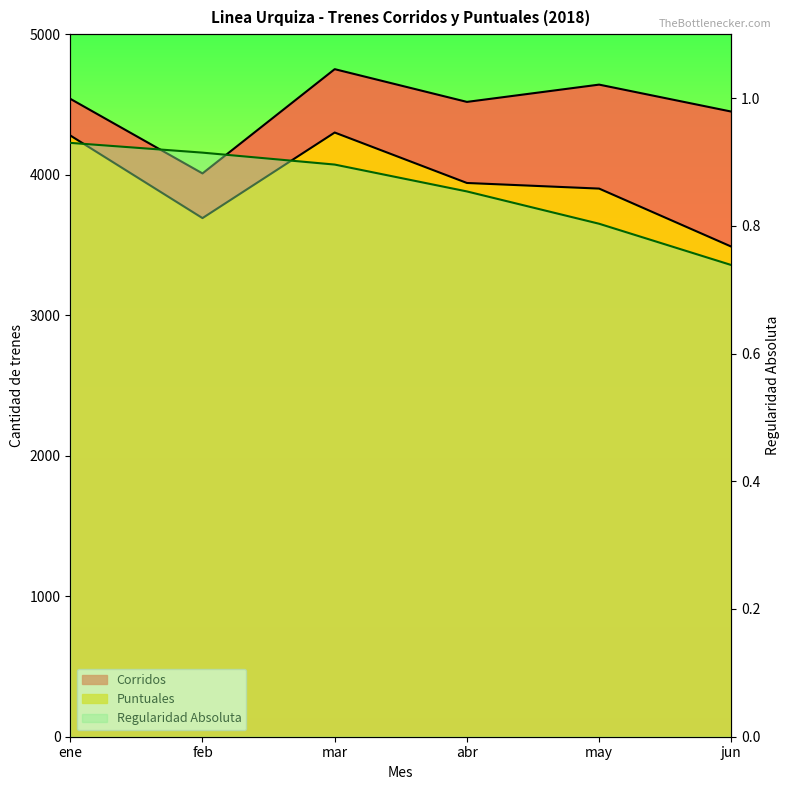

How many distinct data groups are displayed?

3